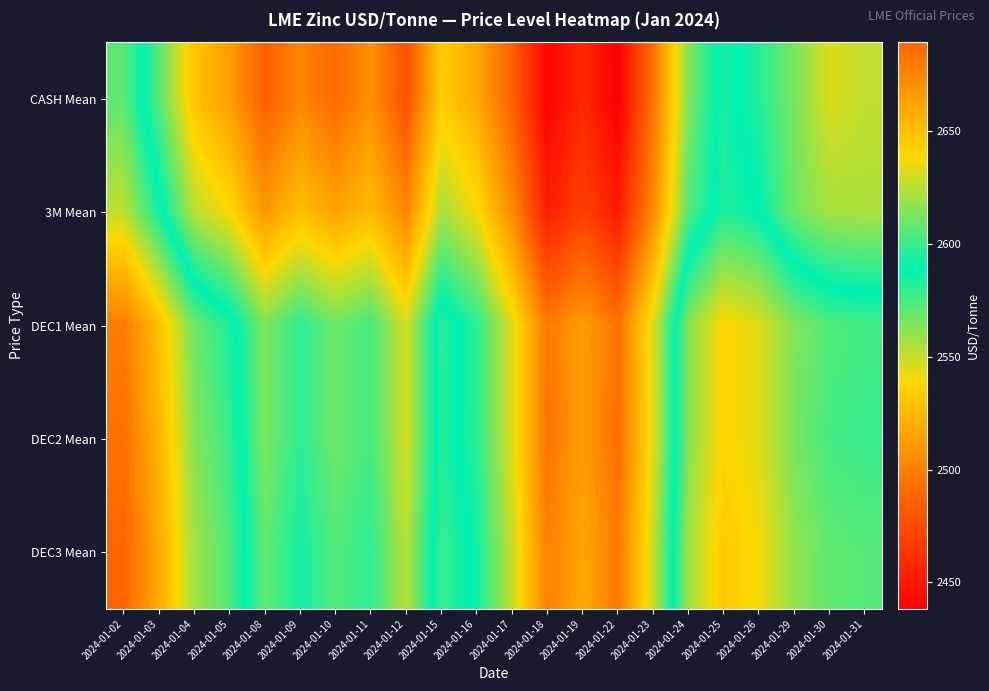

At how many categories does at least one series exceed 2682?

1